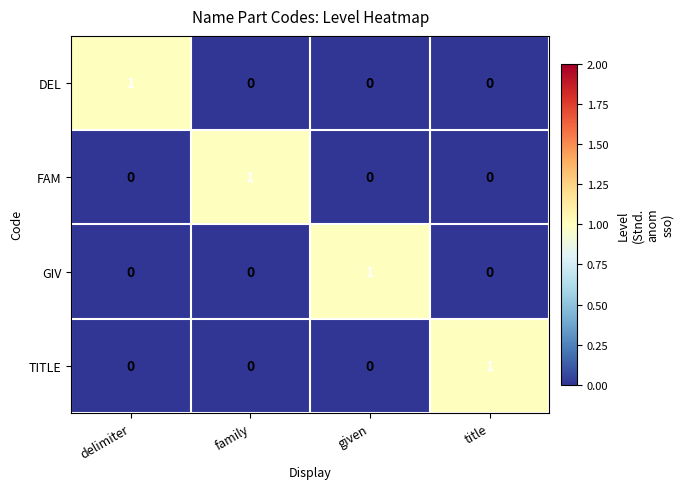

How many GIV values are between 0 and 1?

4